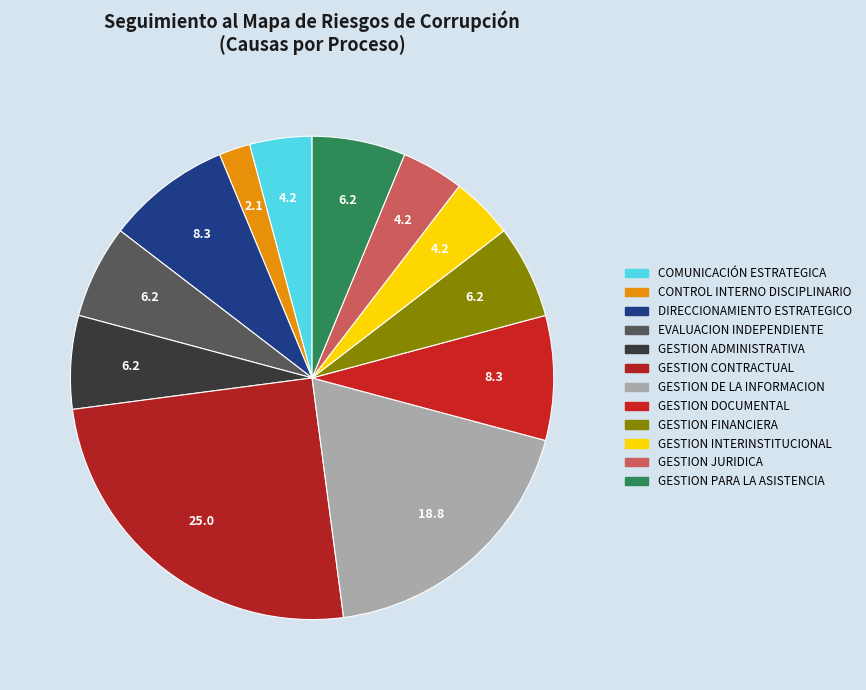

How much of the chart is everything except GESTION INTERINSTITUCIONAL?

95.8%